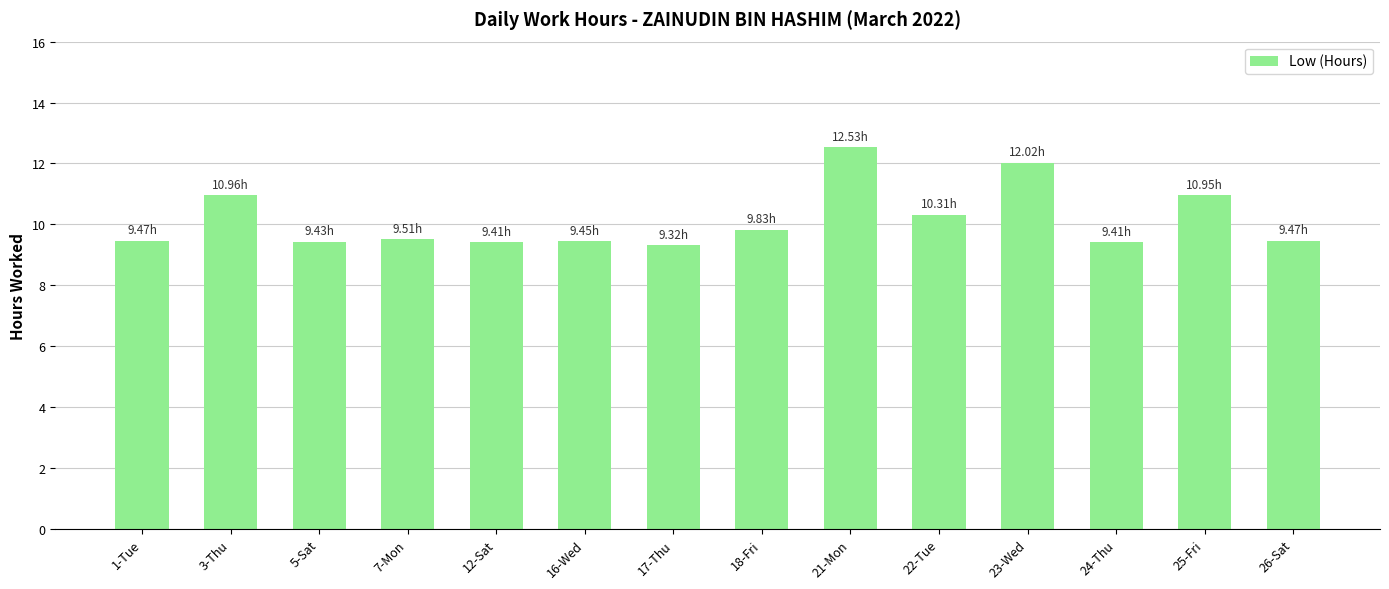

What is the sum of all values?

142.1